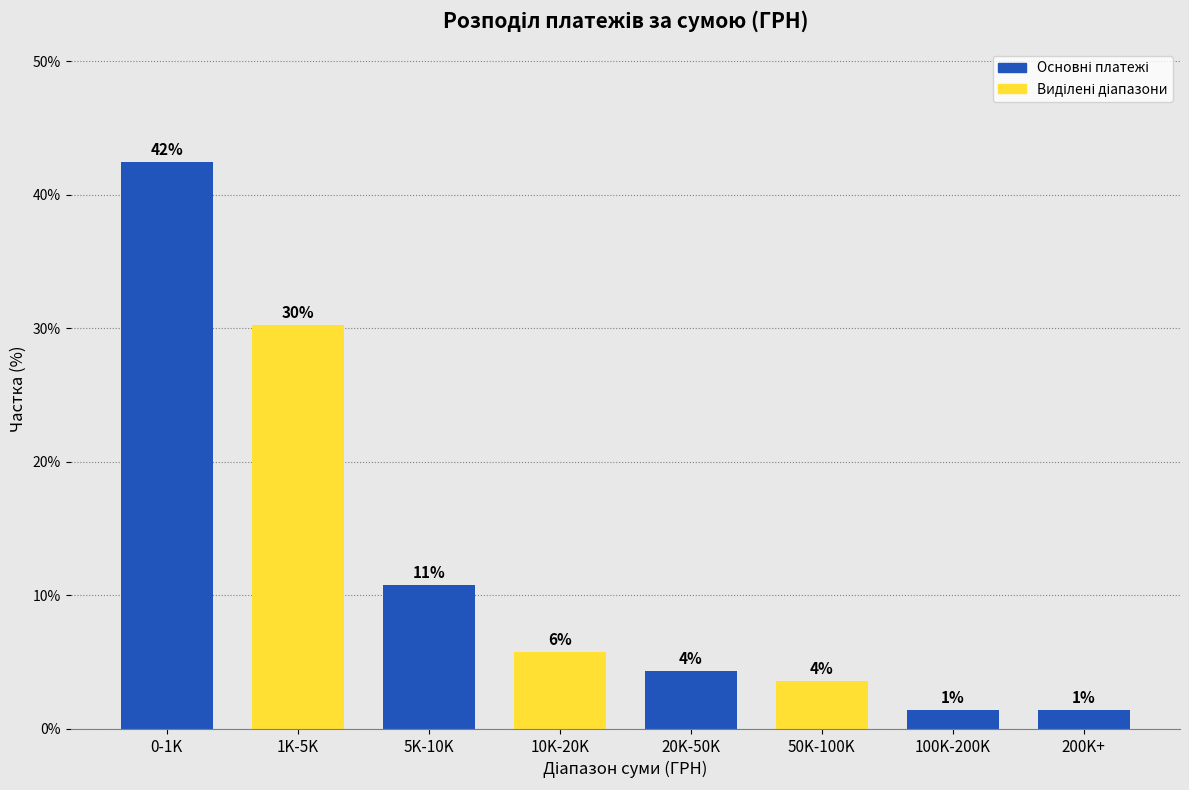

Are the bars horizontal?

No